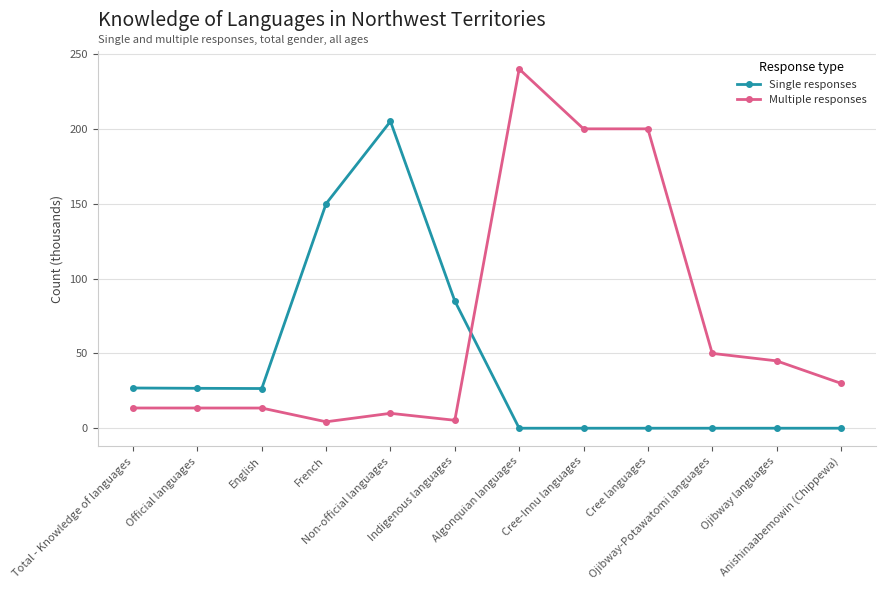

True or false: Multiple responses has more than 1 interior local peaks.

True